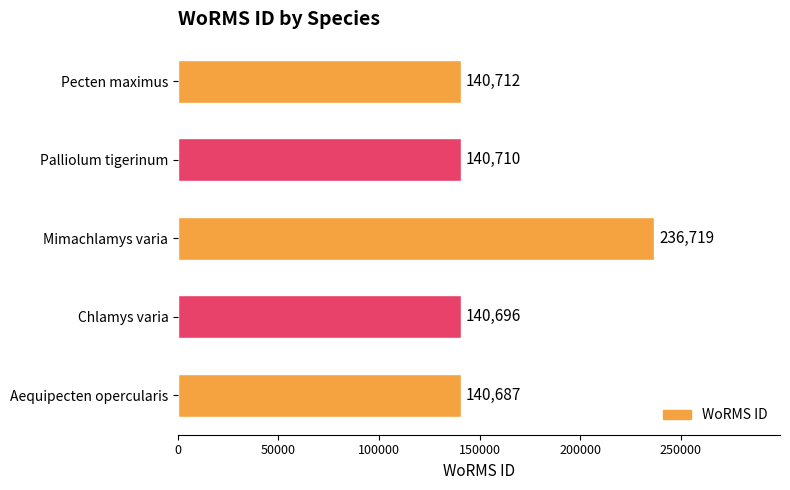

True or false: the data shows 140687 at Aequipecten opercularis.

True